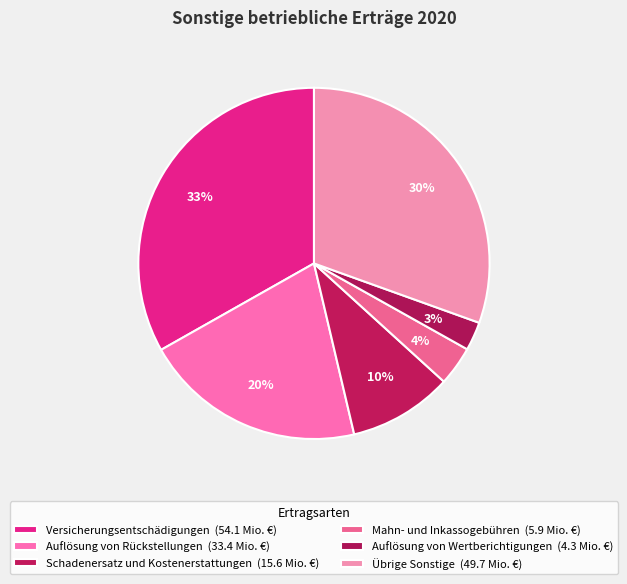

How many slices are in this pie chart?

6